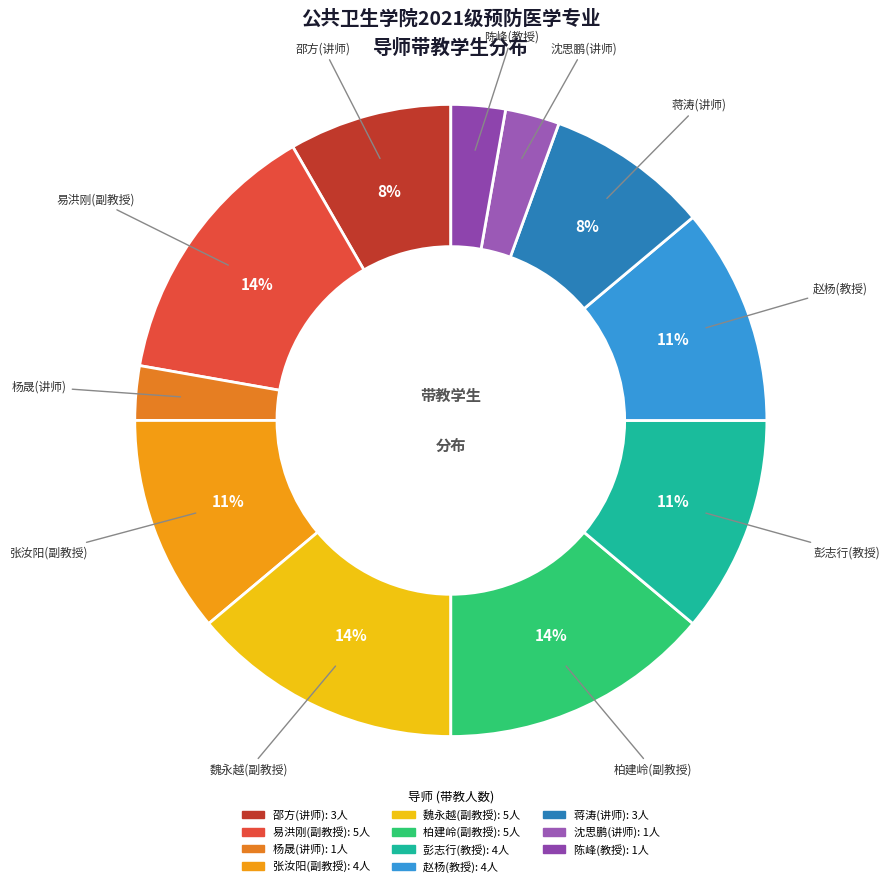

How many segments does this pie chart have?

11